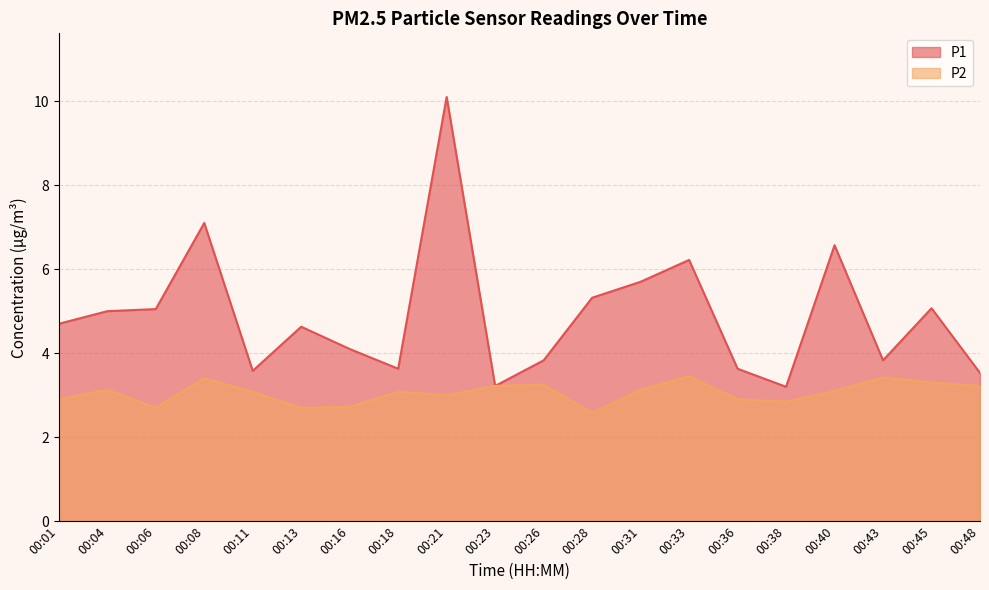

What is the spread (max minus min) of values at 00:36?

0.7